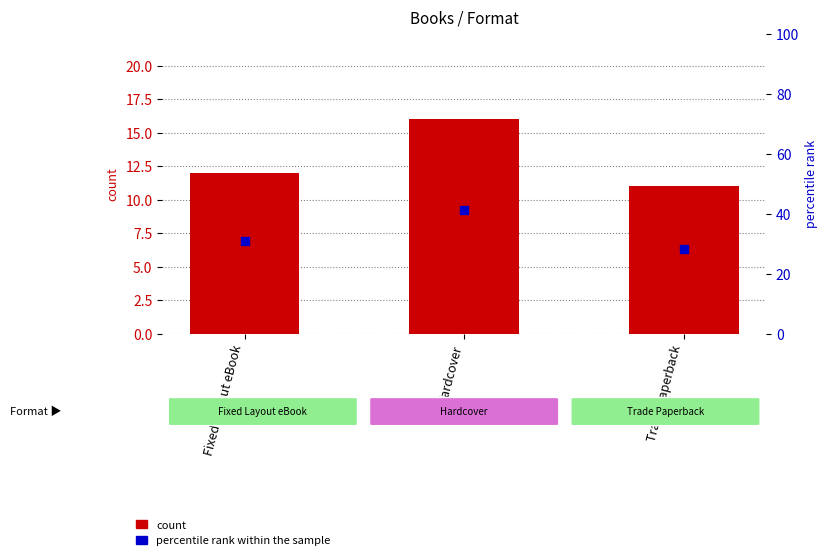

Which series has the largest Y range (max minus min)?

percentile rank within the sample